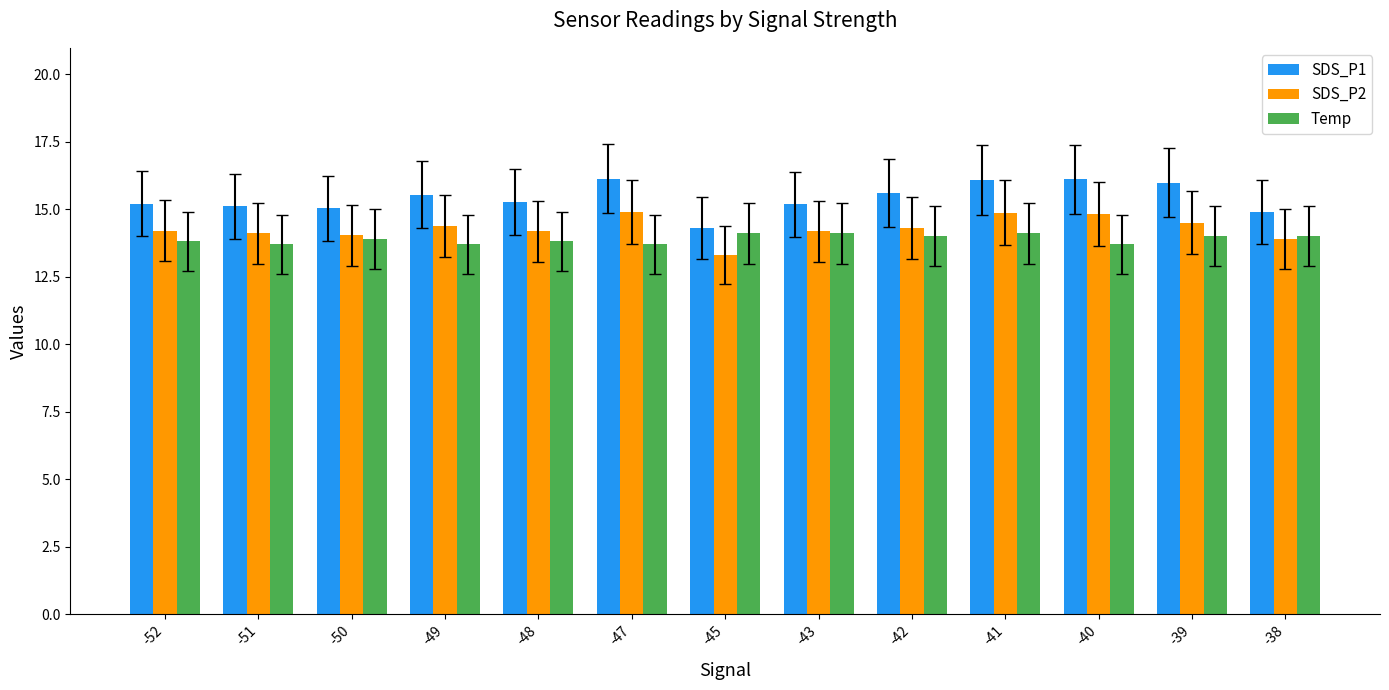

Is the value of Temp at -40 greater than the value of SDS_P1 at -39?

No